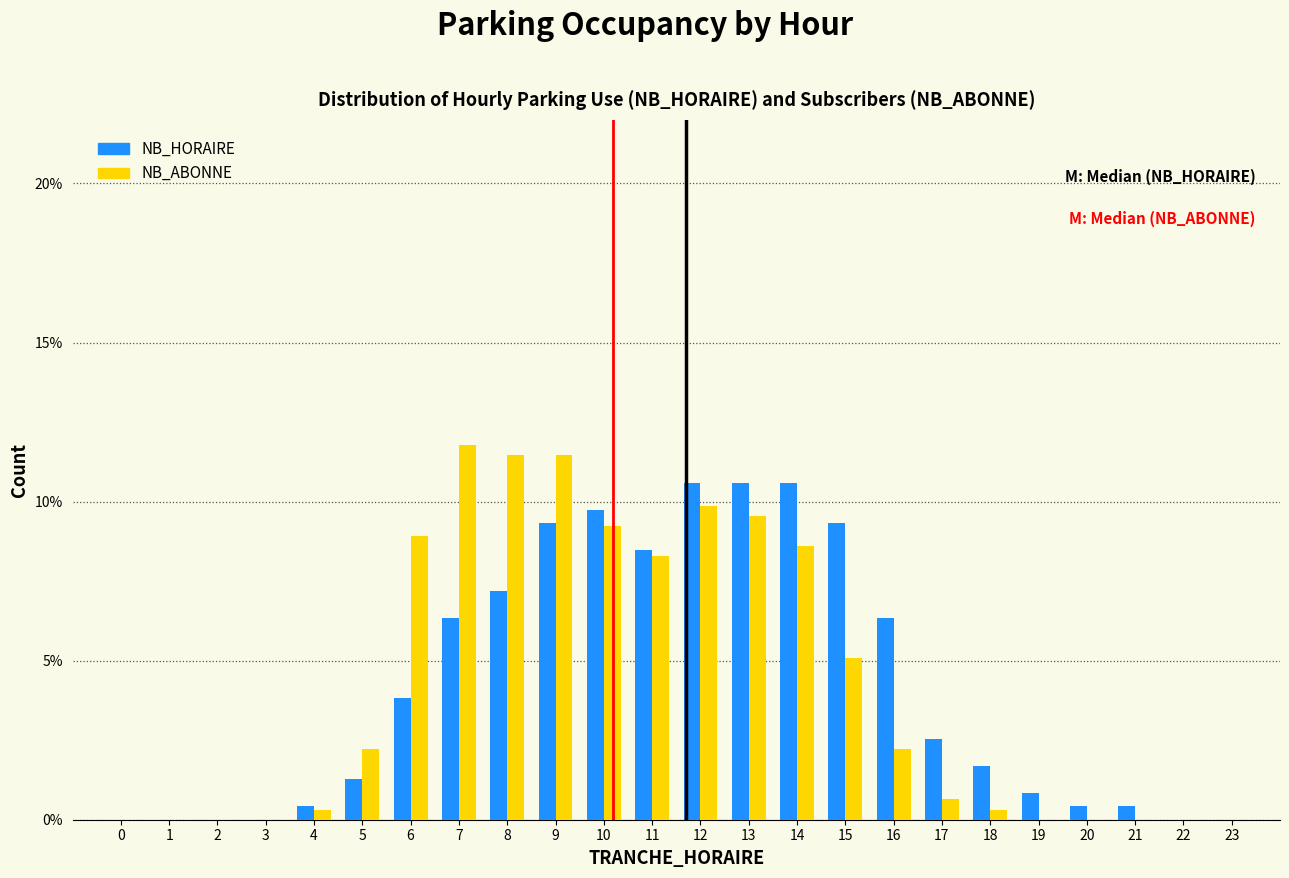

The value of NB_HORAIRE at 11 is 8.5. True or false?

True